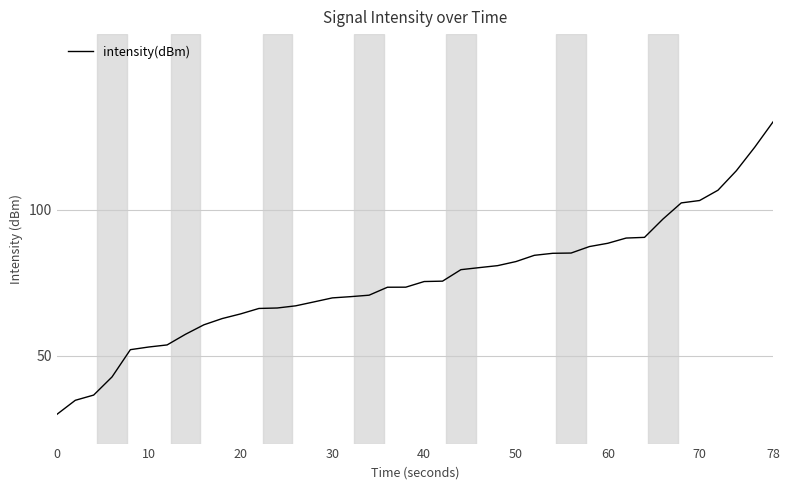

What is the greatest value displayed?

130.0